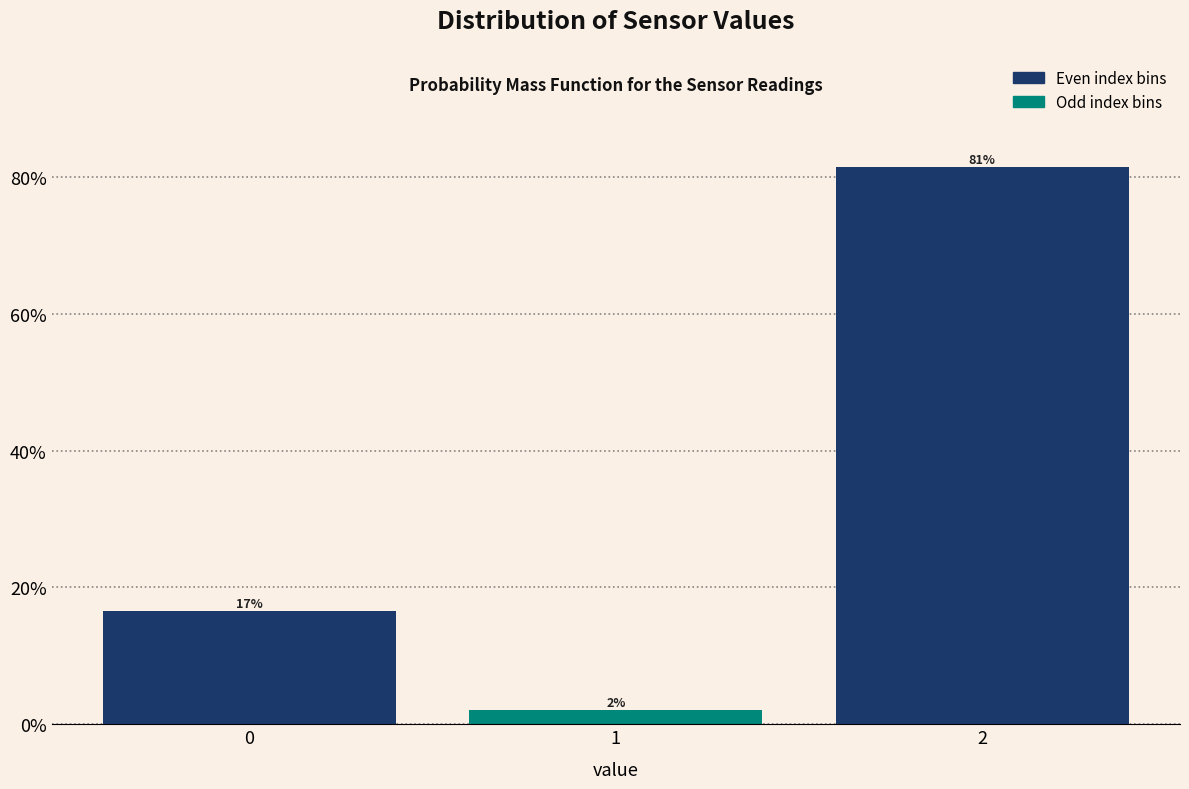

Are the bars horizontal?

No